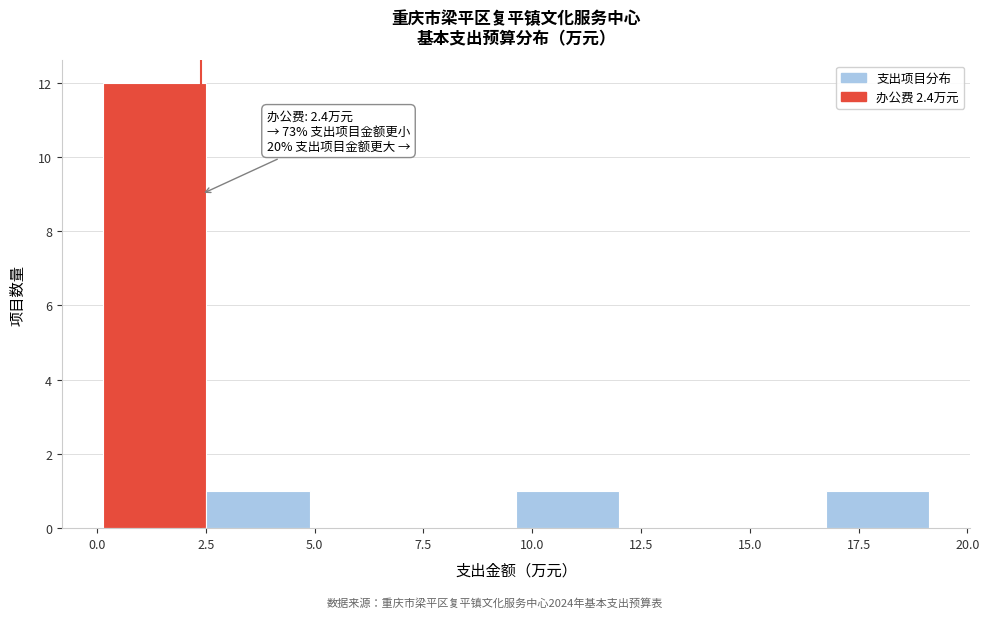

Which range on the x-axis has the tallest bar?

0.0 to 2.5